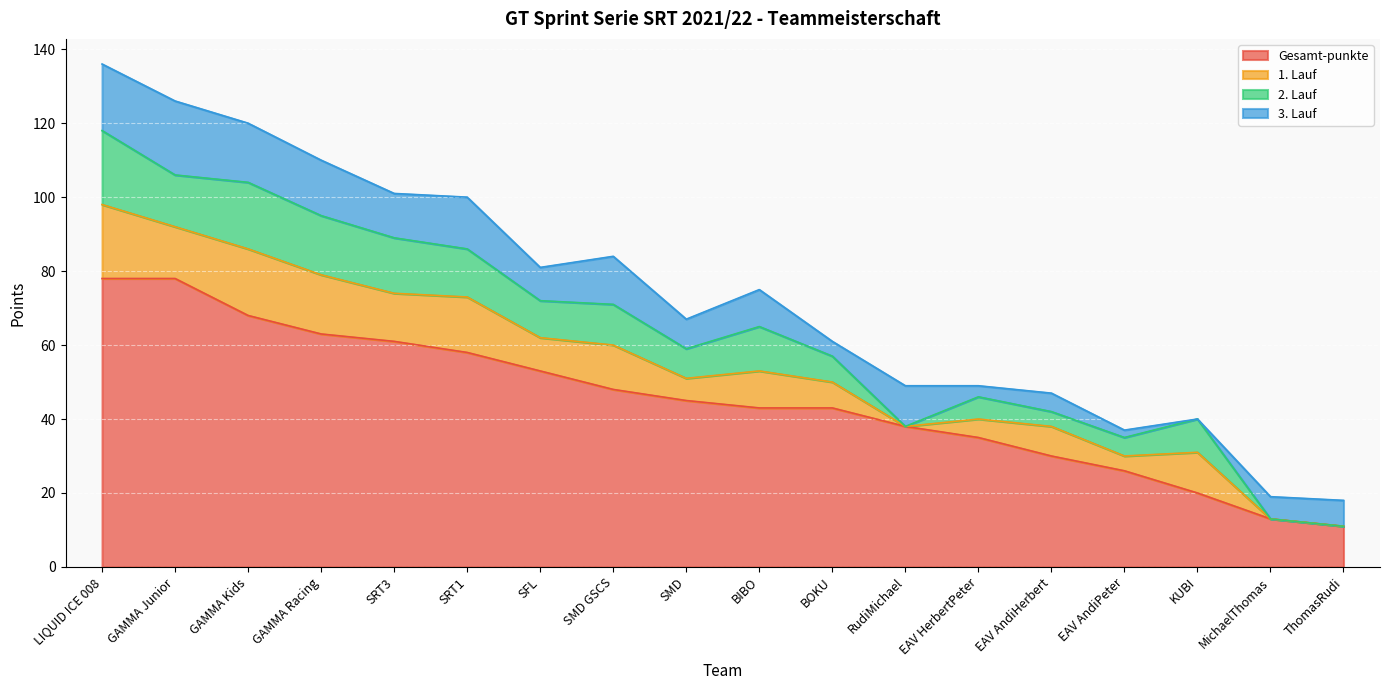

What are all the series names shown in the legend?

Gesamt-punkte, 1. Lauf, 2. Lauf, 3. Lauf